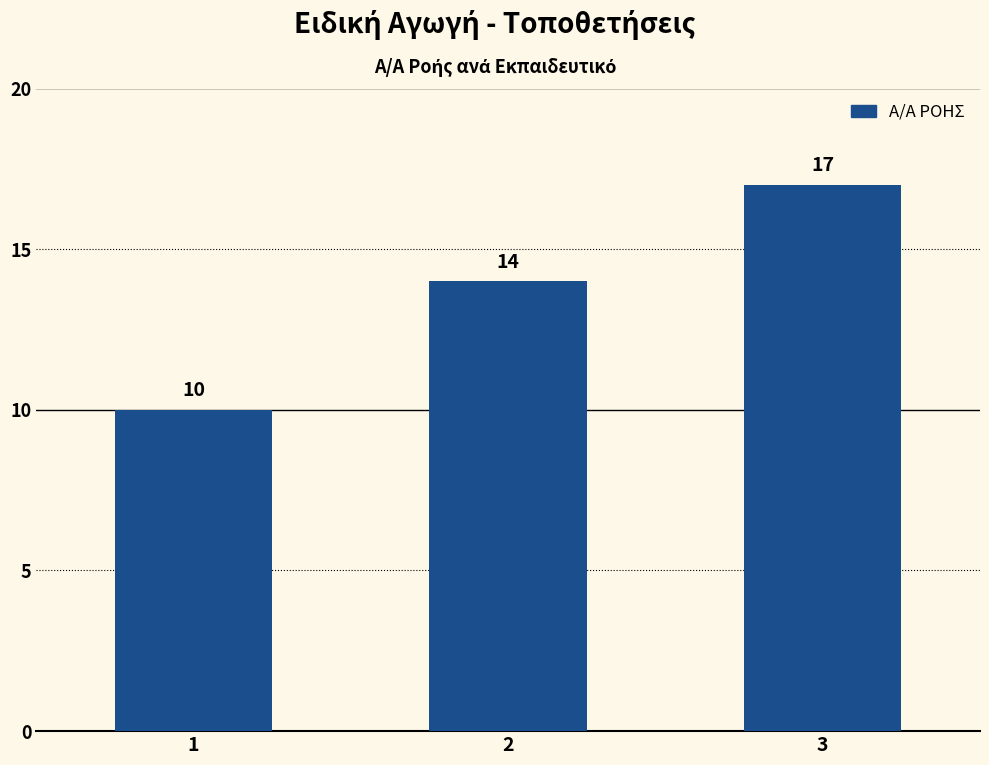

How many bars are there in total?

3